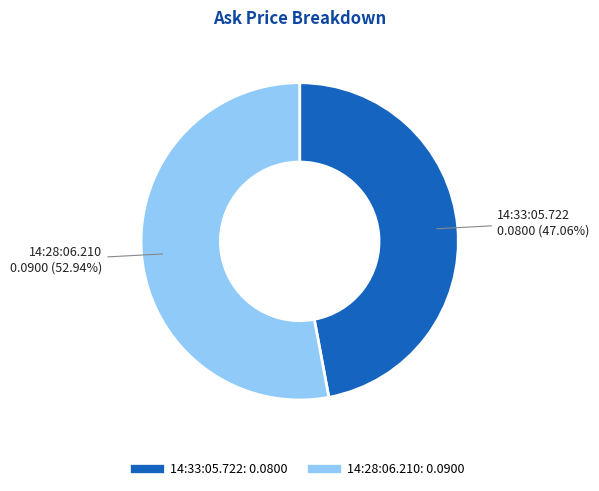

Which category has the biggest portion of the pie?

14:28:06.210